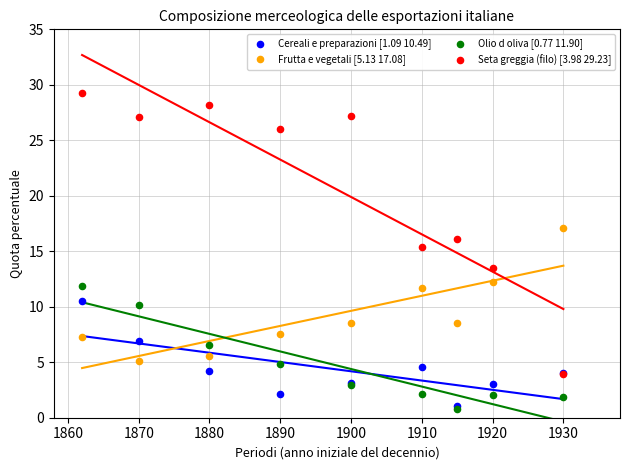

What are all the series names shown in the legend?

Cereali e preparazioni [1.09 10.49], Frutta e vegetali [5.13 17.08], Olio d oliva [0.77 11.90], Seta greggia (filo) [3.98 29.23]